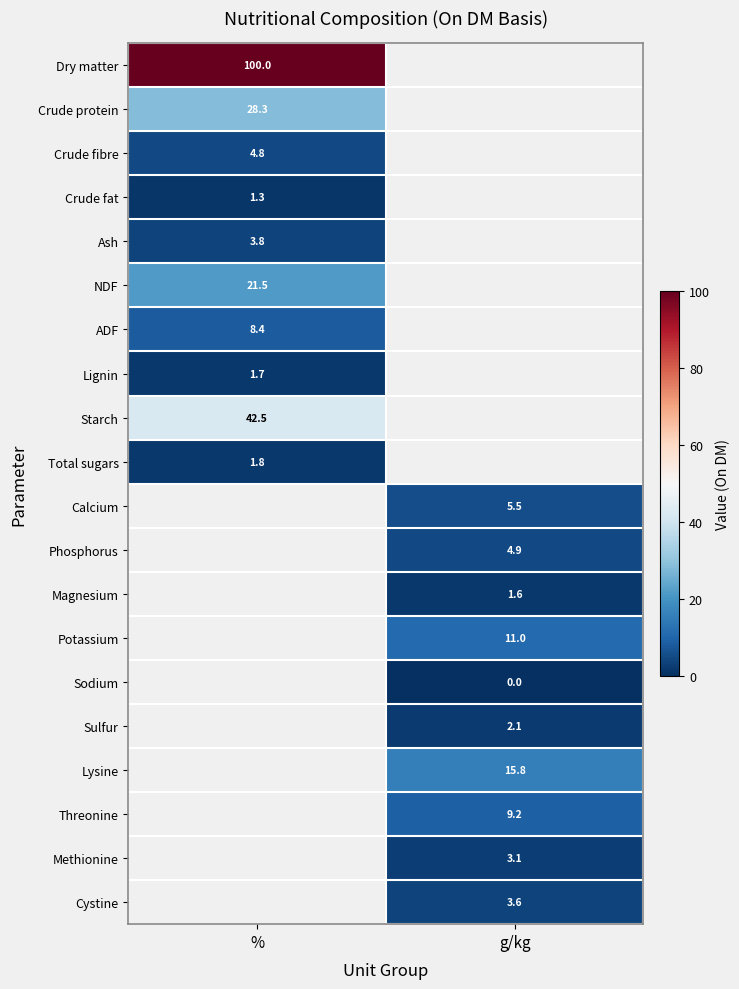

Is the value of NDF at % greater than the value of Lignin at %?

Yes